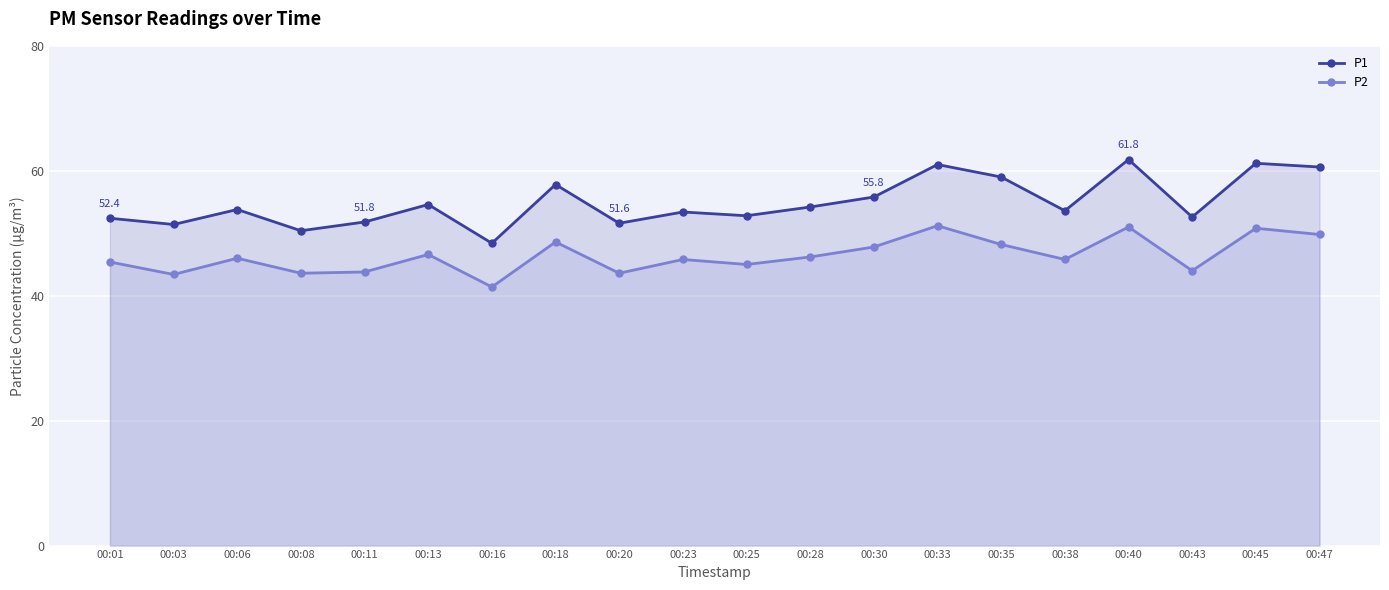

The value of P2 at 00:33 is 32.9. True or false?

False